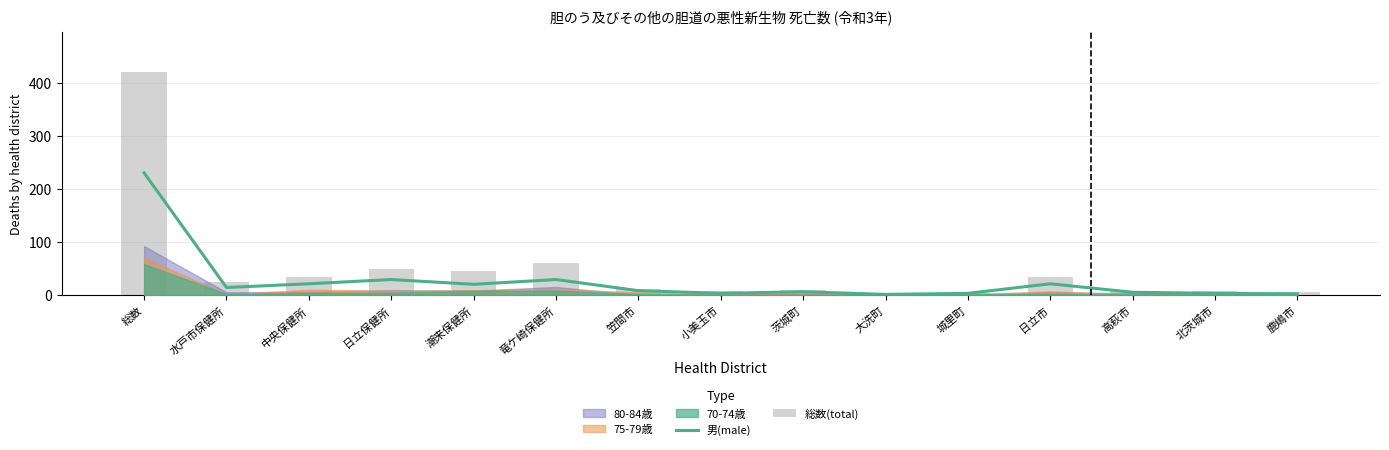

What is the label of the 13th bar from the left?

高萩市